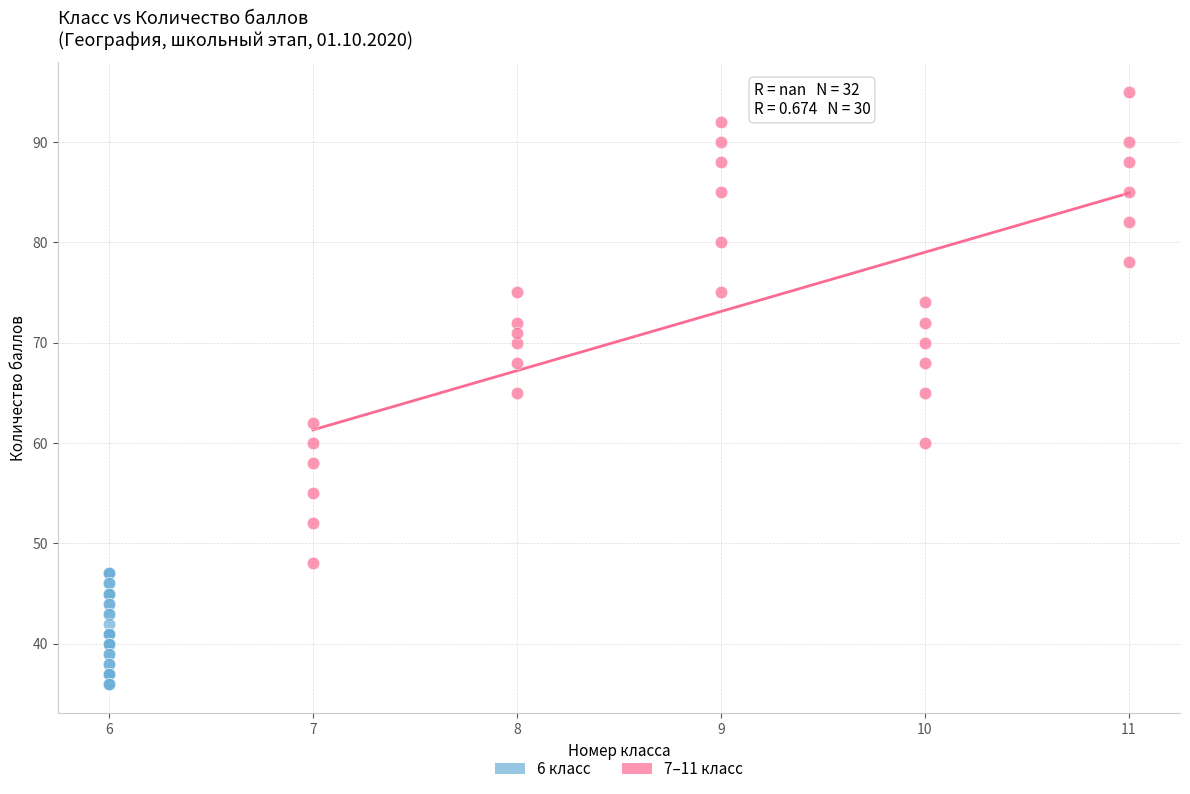

Which series reaches the minimum Y coordinate?

6 класс